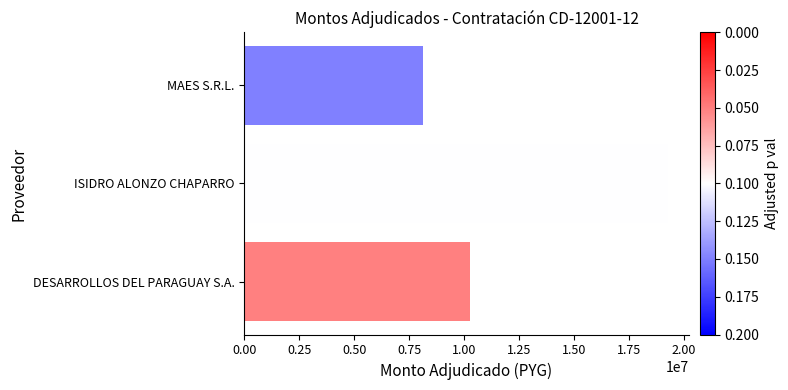

List the labels in order of value, smallest first.

MAES S.R.L., DESARROLLOS DEL PARAGUAY S.A., ISIDRO ALONZO CHAPARRO